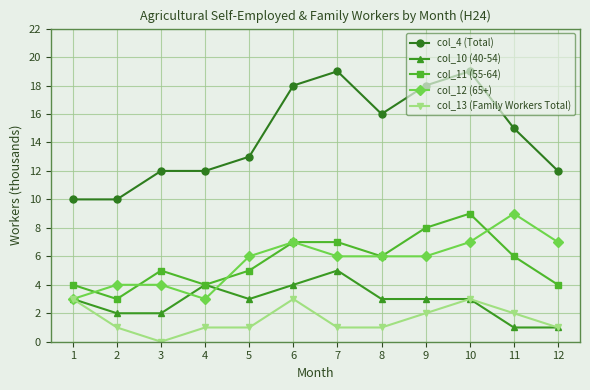

True or false: col_13 (Family Workers Total) has more than 1 points higher than both neighbors.

True